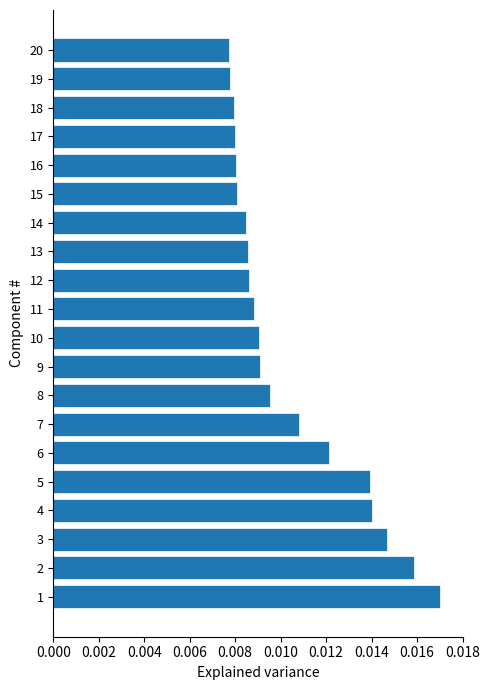

Count the values in the range 0 to 1.

20